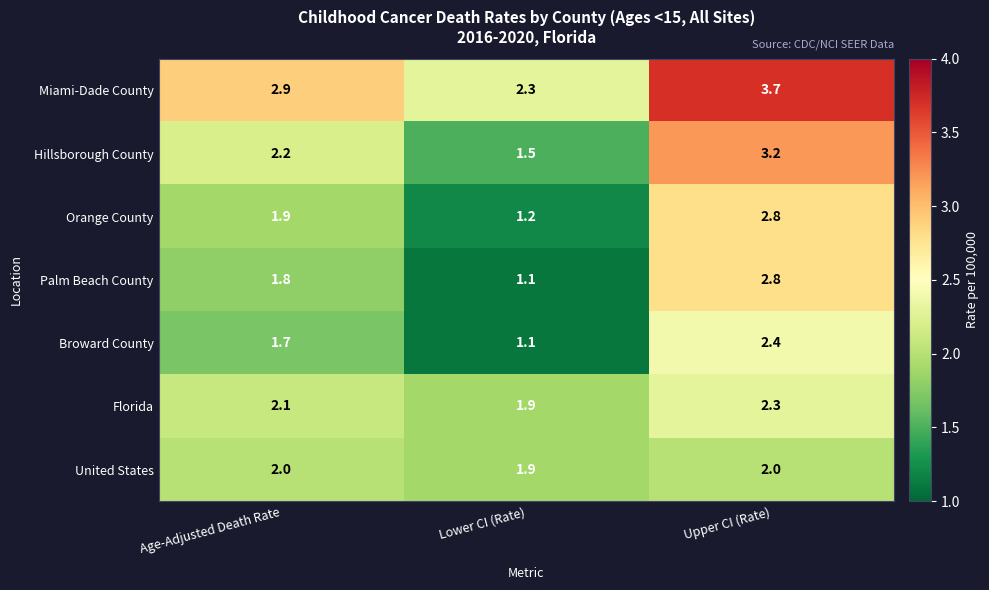

Where does the Hillsborough County series first go above 2?

Age-Adjusted Death Rate